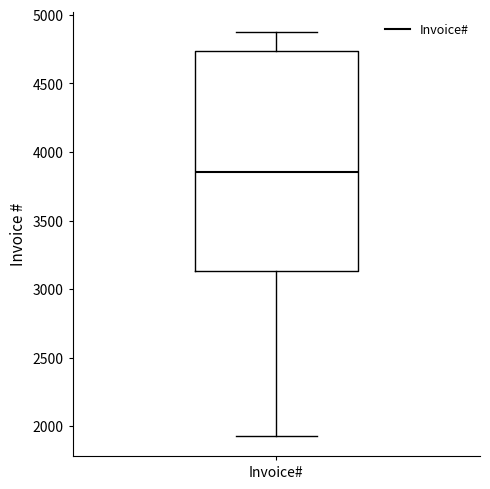

Where does the upper whisker of the box for Invoice# end on the y-axis? The values are not printed on the chart, so give them approximately, as read against the axis.

4900